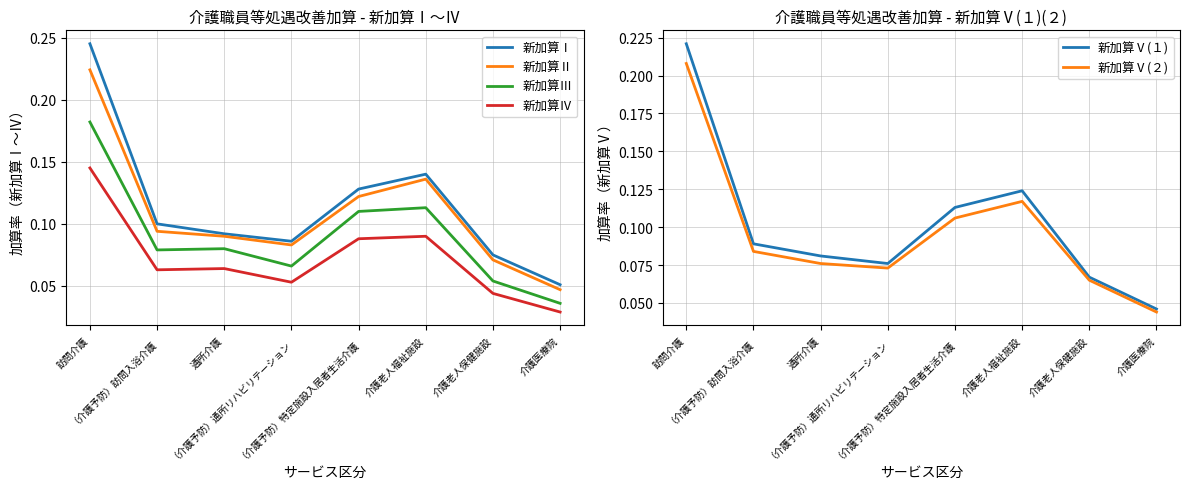

Is it true that 新加算Ⅱ equals 0.3 at 訪問介護?

False